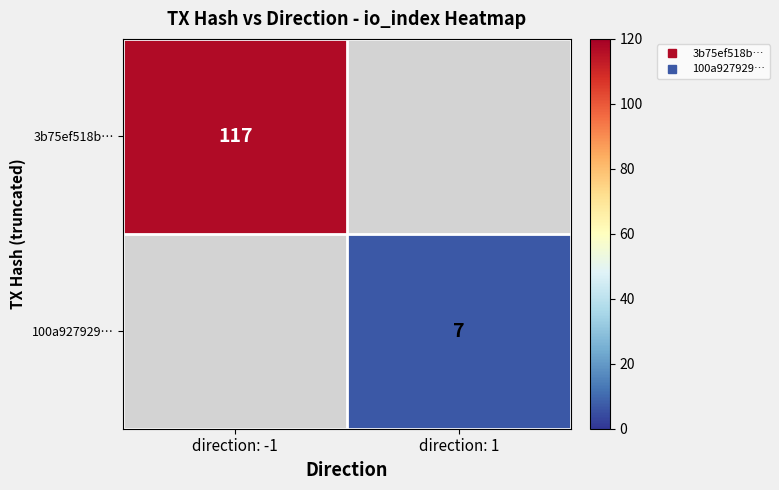

At which category does the chart reach its minimum across all series?

direction: 1